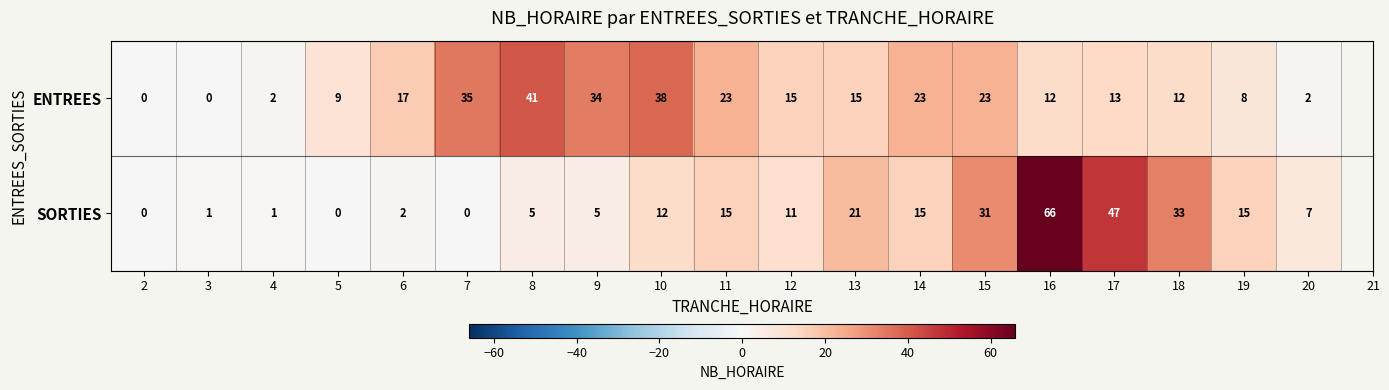

What is the difference between the highest and lowest values at 9?

29